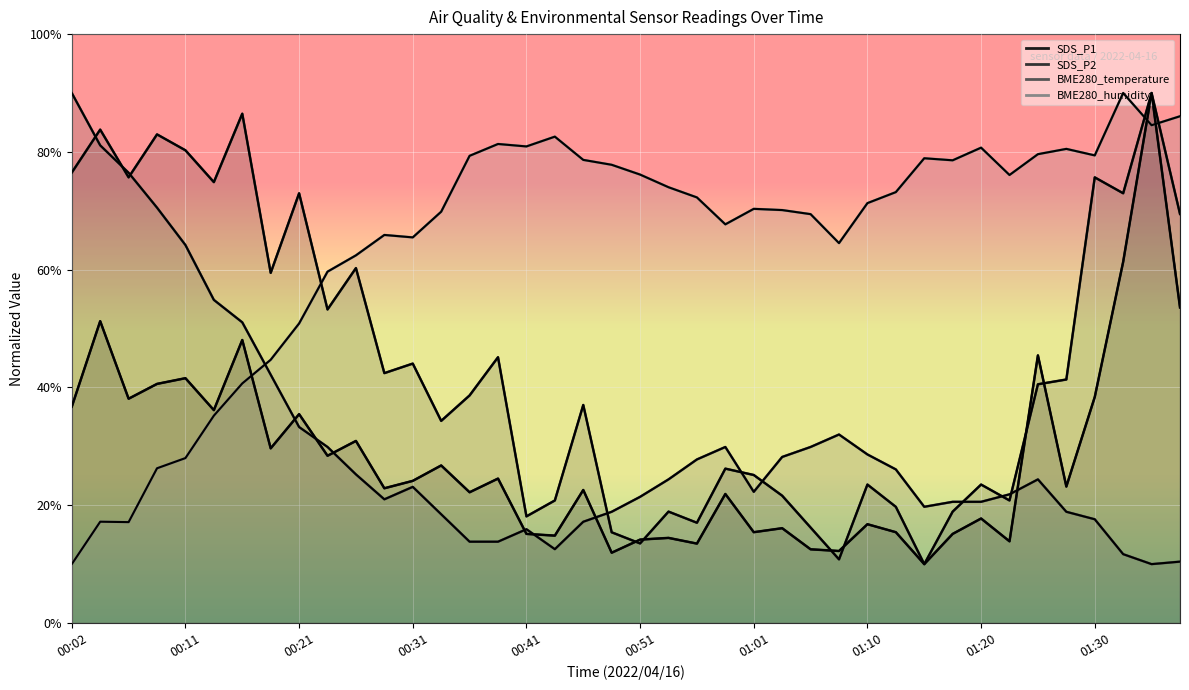

How many times do SDS_P2 and SDS_P1 cross each other?

6